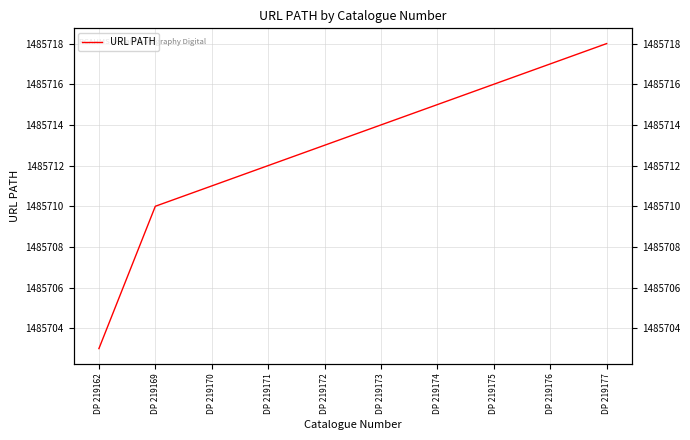

Reading right to left, transcribe all the data shown in this chart.

DP 219177=1485718	DP 219176=1485717	DP 219175=1485716	DP 219174=1485715	DP 219173=1485714	DP 219172=1485713	DP 219171=1485712	DP 219170=1485711	DP 219169=1485710	DP 219162=1485703